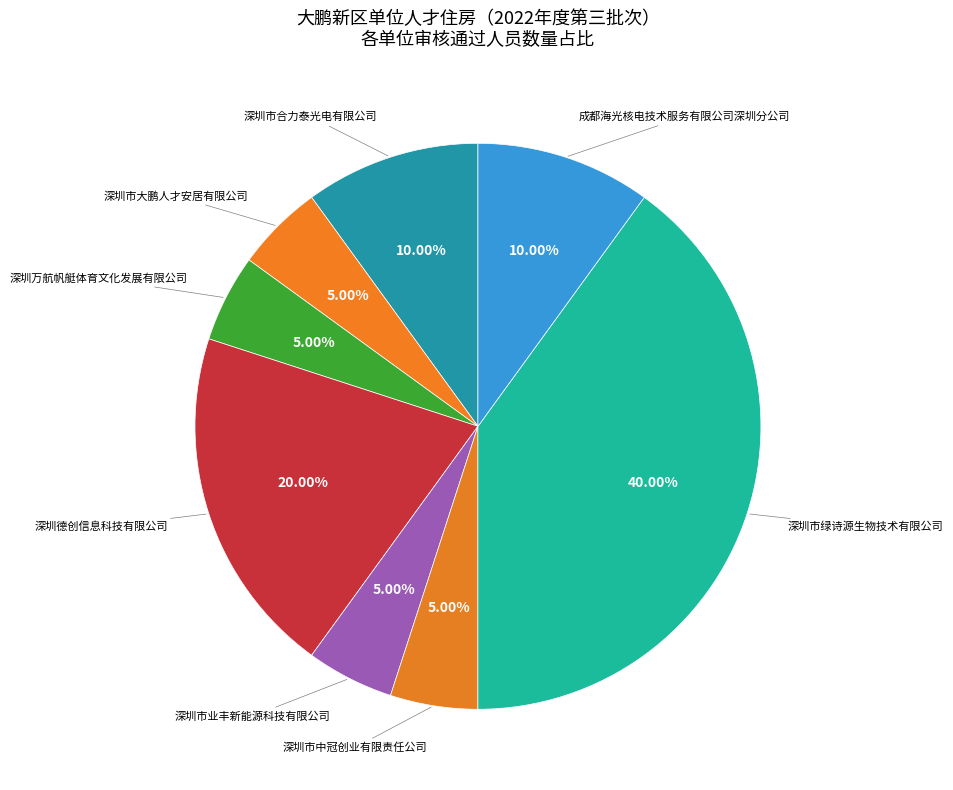

Count the number of slices in the pie.

8